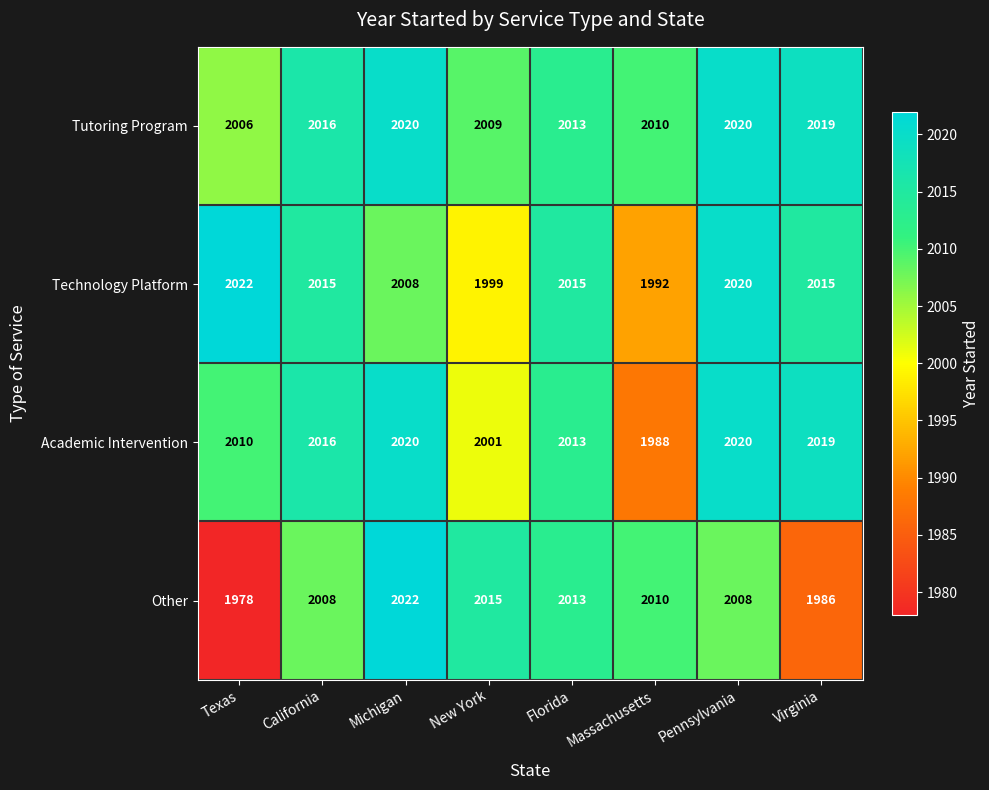

At which label does Technology Platform first exceed 2015?

Texas